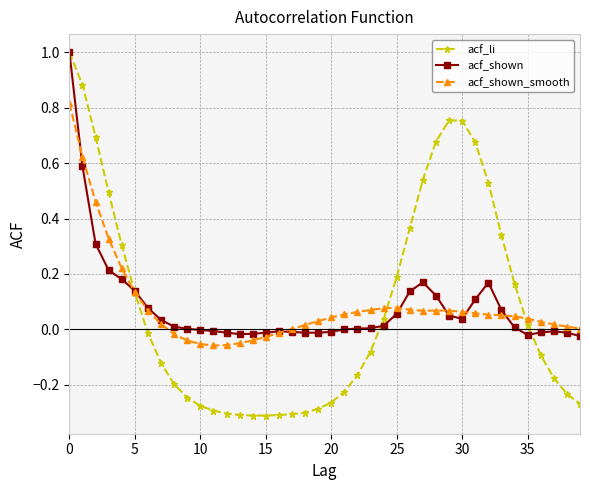

What is the maximum value shown in the chart?

1.0